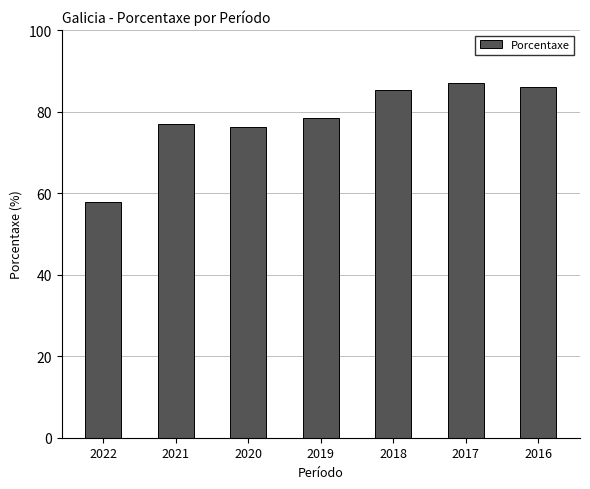

At which label does the data first exceed 78?

2019